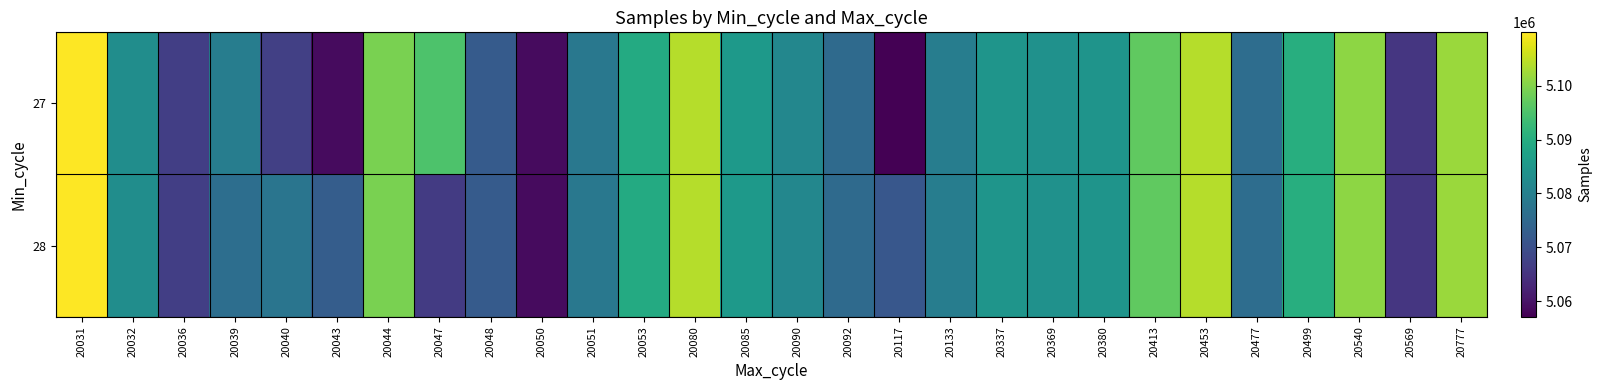

How many series are shown in this chart?

2